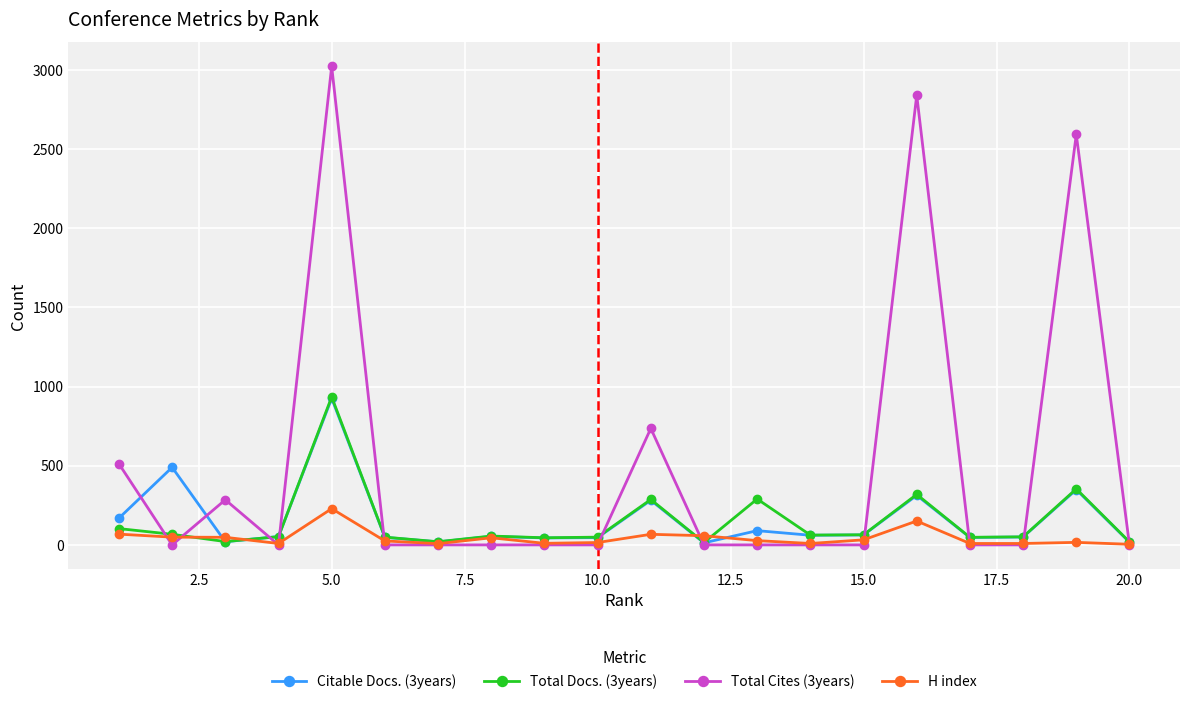

Does the chart display data point markers on the line(s)?

Yes